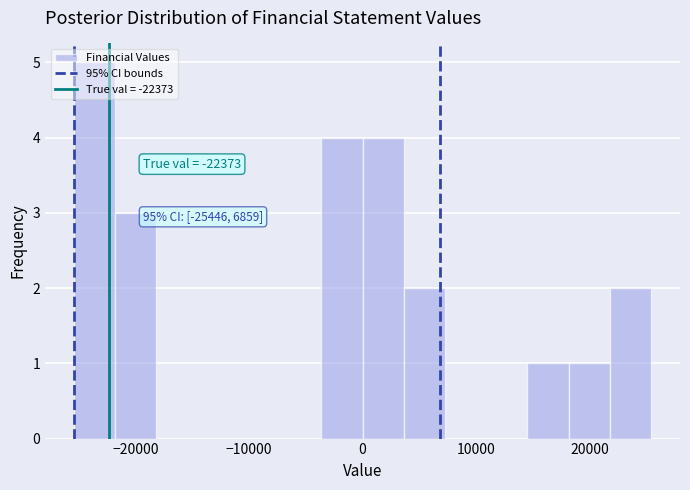

Around what value on the x-axis is the tallest bar? Give the approximate position of its centre, as read against the axis.

-24000